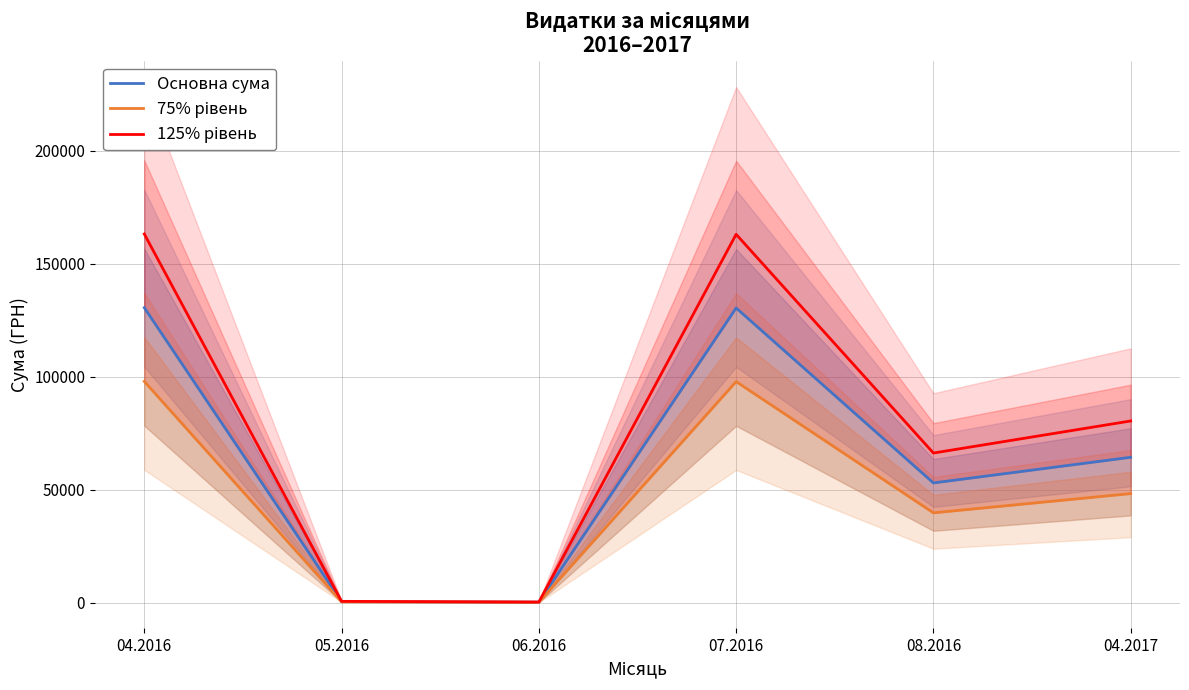

What is the average value of the 125% рівень series?

78897.3